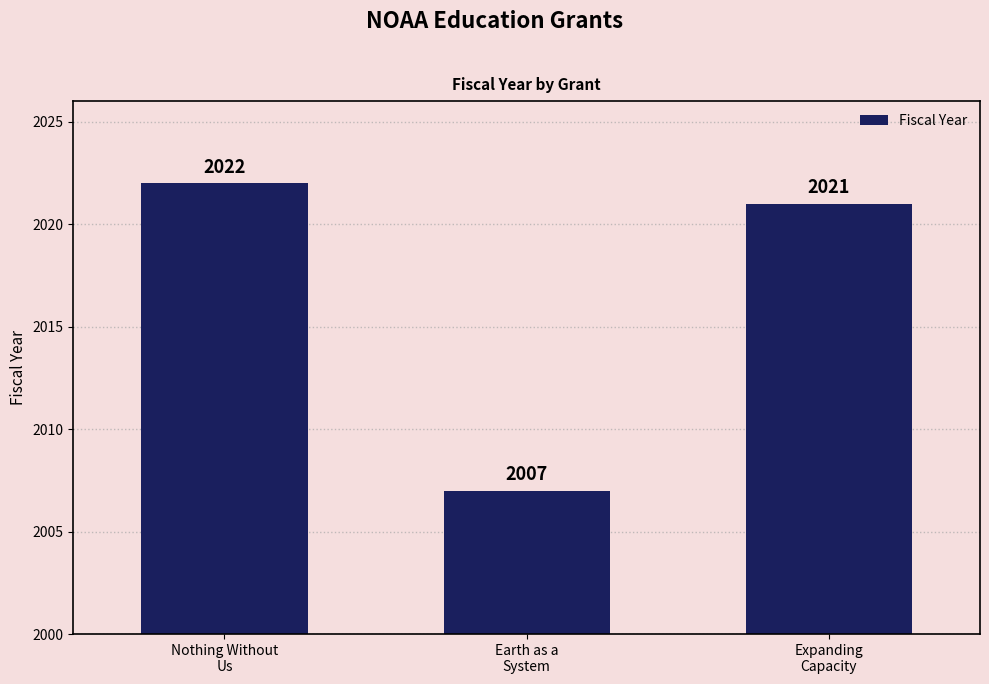

List the labels in order of value, largest first.

Nothing Without
Us, Expanding
Capacity, Earth as a
System